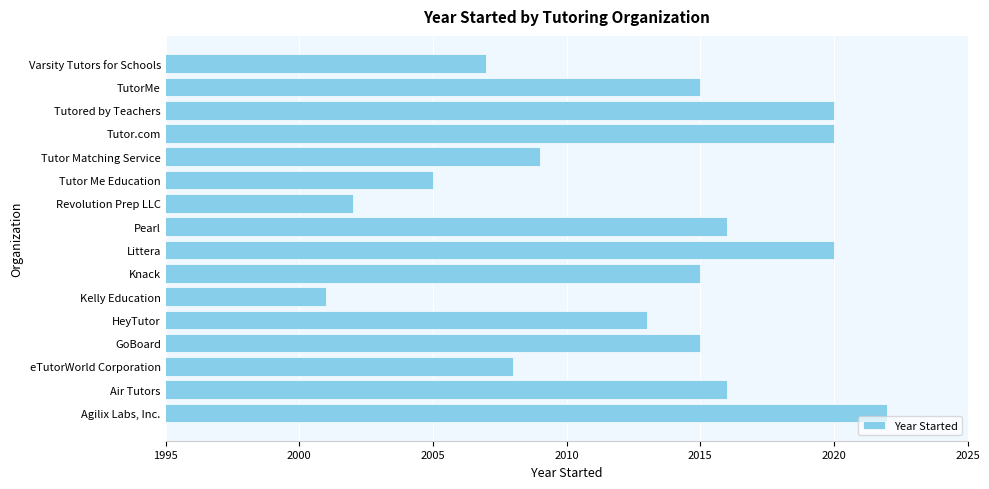

What is the maximum value shown in the chart?

2022